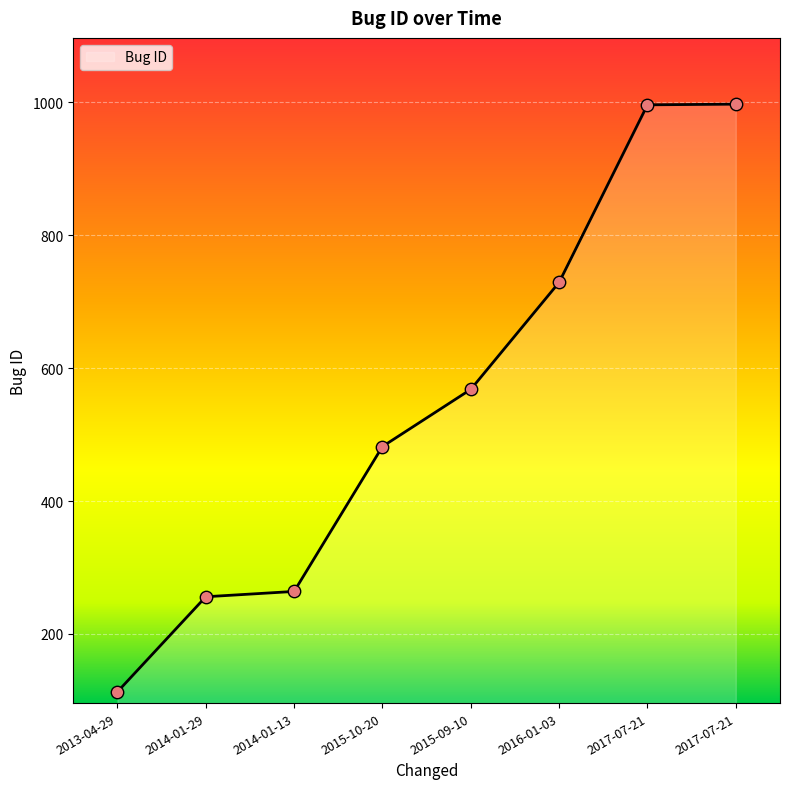

What is the change in value from 2015-10-20 to 2016-01-03?

+247